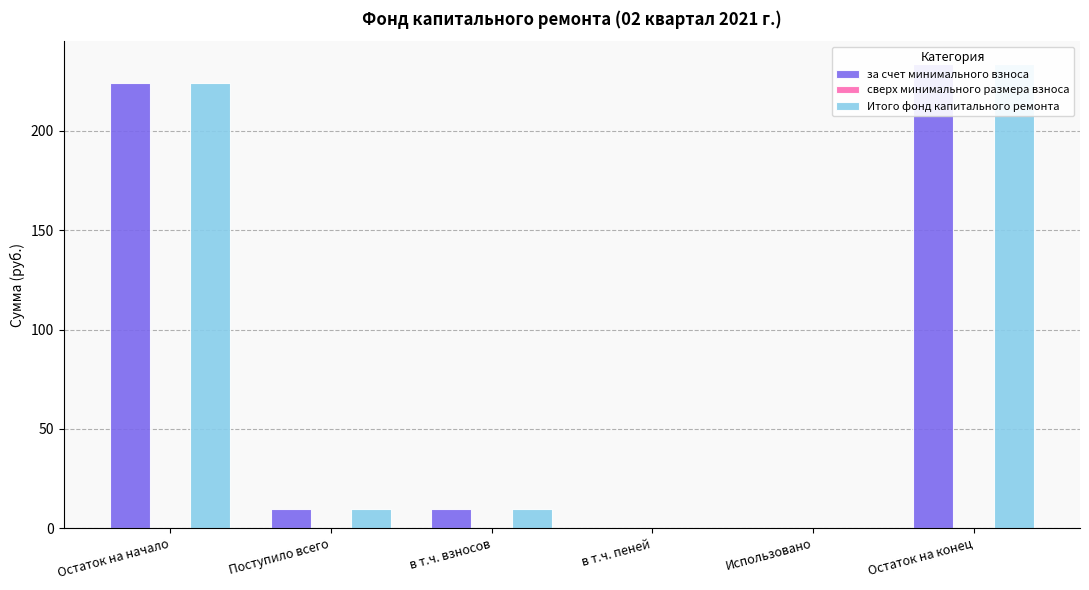

At which category does the chart reach its minimum across all series?

в т.ч. пеней